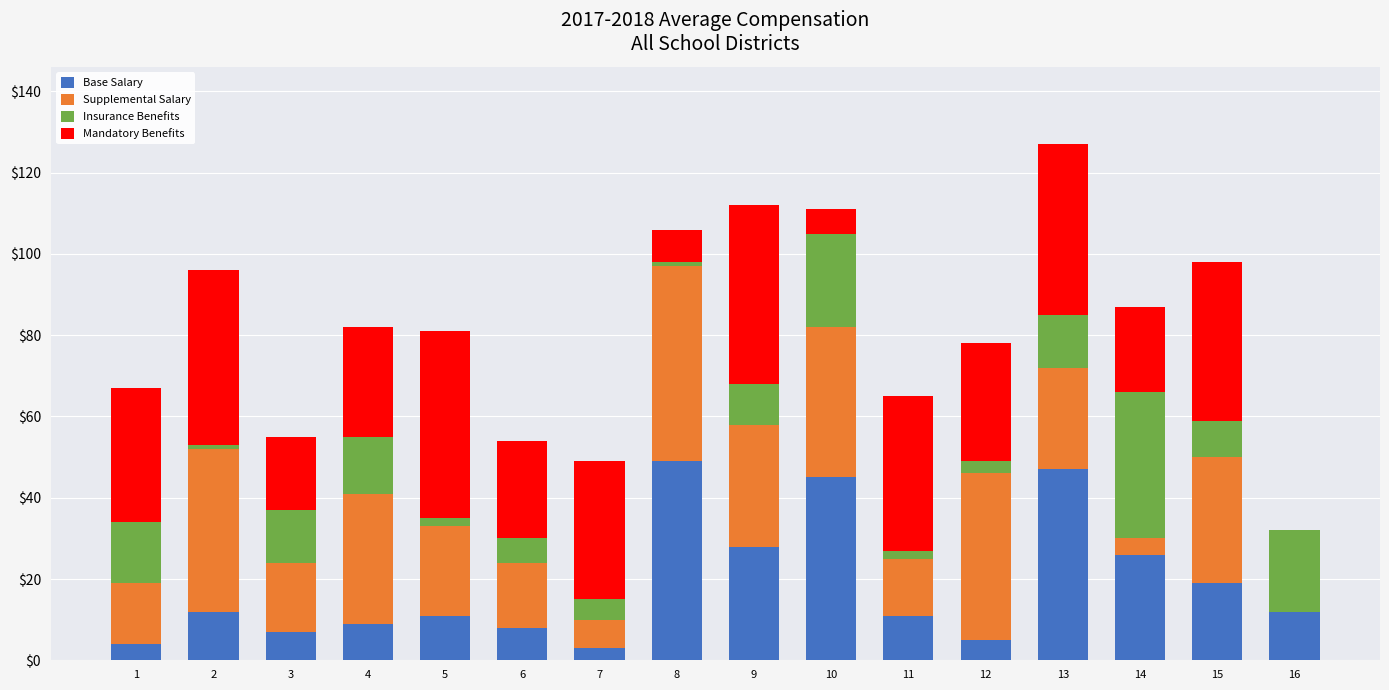

At which category is the sum across all series the highest?

13